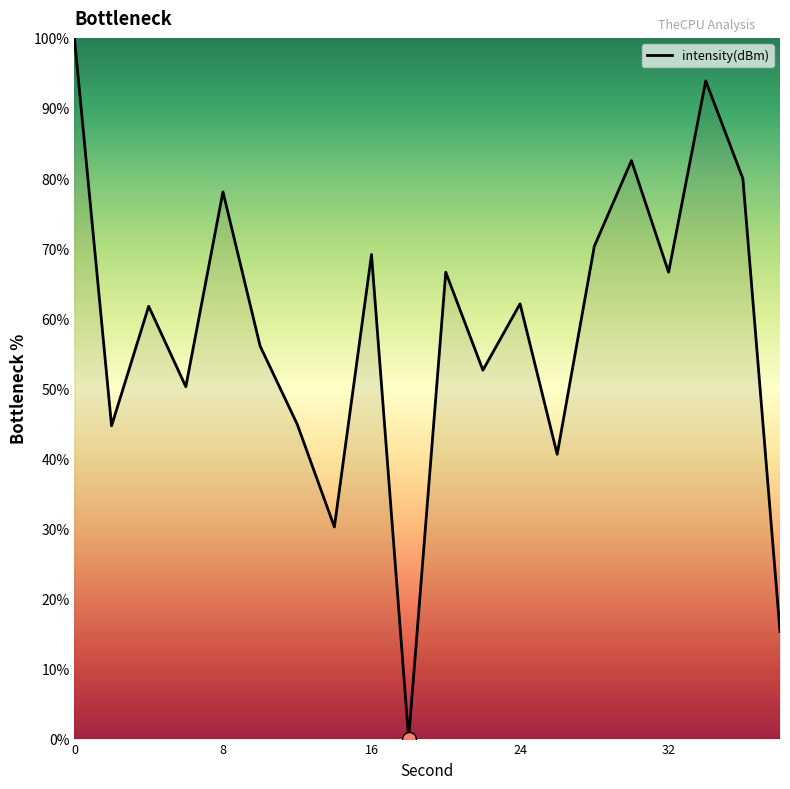

What is the maximum value shown in the chart?

100.0